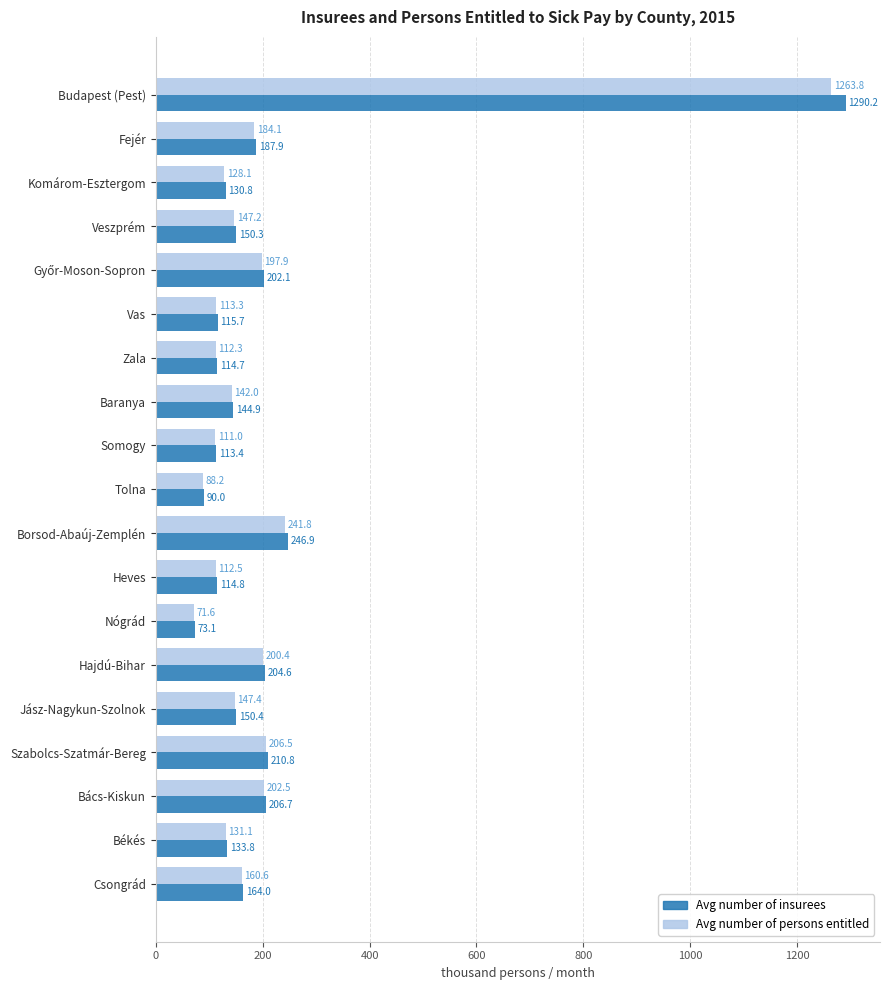

Rank the series by their average value, from highest to lowest.

Avg number of insurees, Avg number of persons entitled